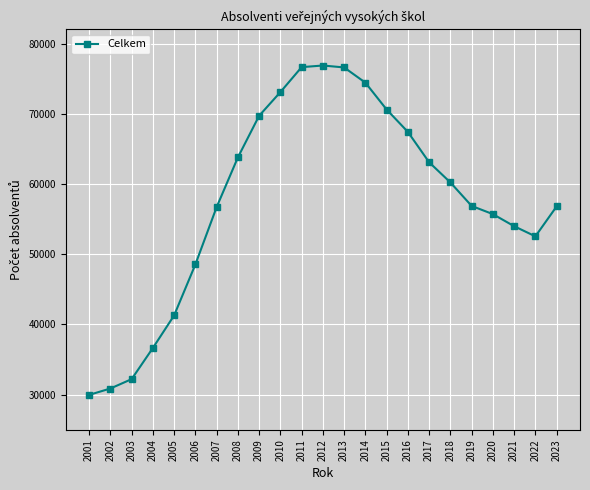

What is the value of the 11th point from the left?

76639